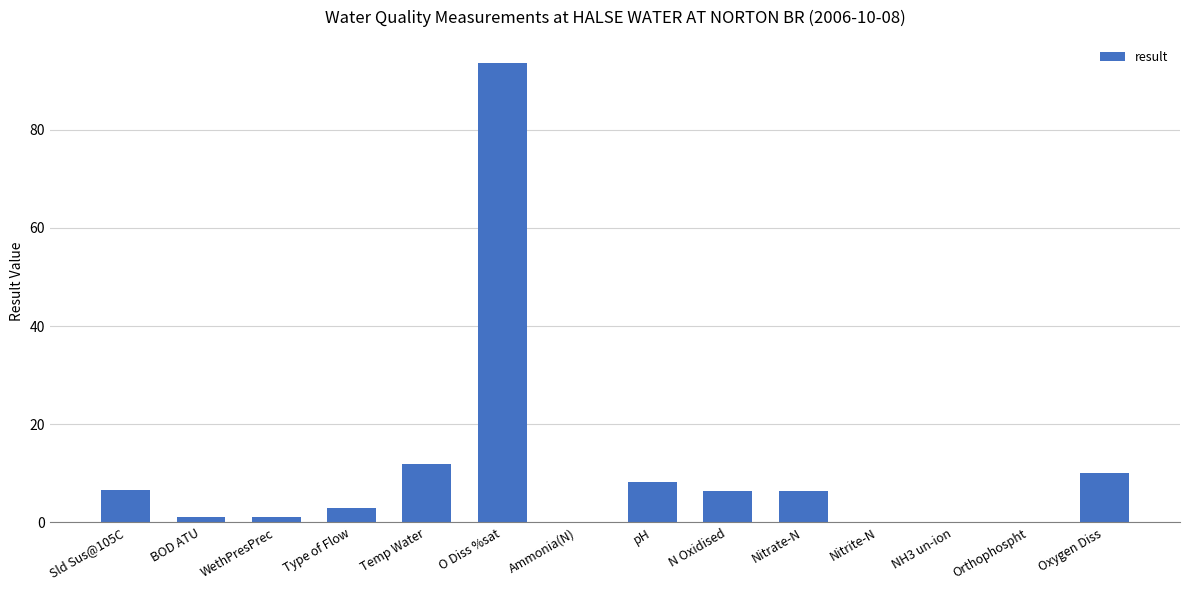

What is the sum of all values?

148.4